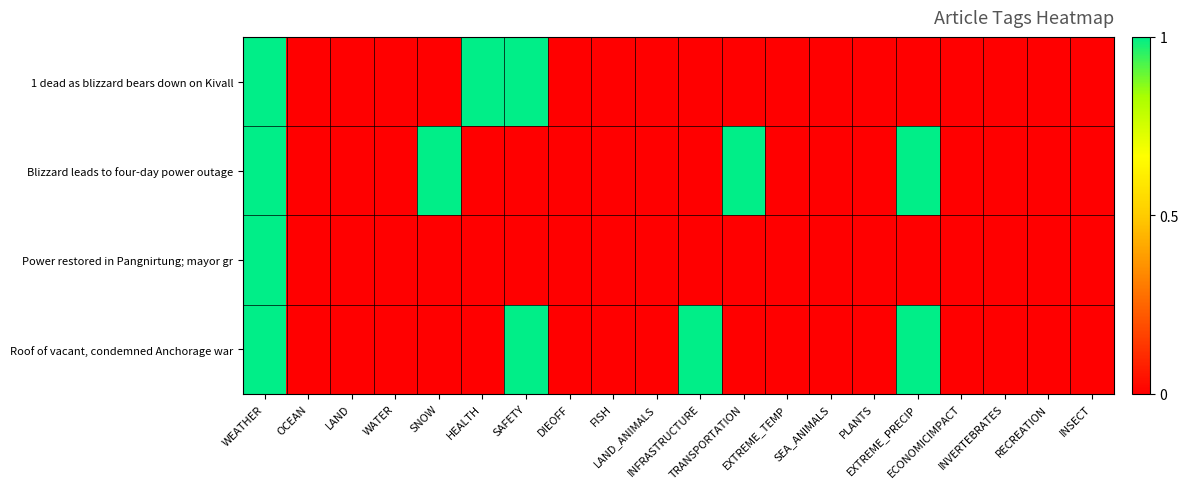

Reading left to right, transcribe all the data shown in this chart.

1 dead as blizzard bears down on Kivall: WEATHER=1	OCEAN=0	LAND=0	WATER=0	SNOW=0	HEALTH=1	SAFETY=1	DIEOFF=0	FISH=0	LAND_ANIMALS=0	INFRASTRUCTURE=0	TRANSPORTATION=0	EXTREME_TEMP=0	SEA_ANIMALS=0	PLANTS=0	EXTREME_PRECIP=0	ECONOMICIMPACT=0	INVERTEBRATES=0	RECREATION=0	INSECT=0
Blizzard leads to four-day power outage: WEATHER=1	OCEAN=0	LAND=0	WATER=0	SNOW=1	HEALTH=0	SAFETY=0	DIEOFF=0	FISH=0	LAND_ANIMALS=0	INFRASTRUCTURE=0	TRANSPORTATION=1	EXTREME_TEMP=0	SEA_ANIMALS=0	PLANTS=0	EXTREME_PRECIP=1	ECONOMICIMPACT=0	INVERTEBRATES=0	RECREATION=0	INSECT=0
Power restored in Pangnirtung; mayor gr: WEATHER=1	OCEAN=0	LAND=0	WATER=0	SNOW=0	HEALTH=0	SAFETY=0	DIEOFF=0	FISH=0	LAND_ANIMALS=0	INFRASTRUCTURE=0	TRANSPORTATION=0	EXTREME_TEMP=0	SEA_ANIMALS=0	PLANTS=0	EXTREME_PRECIP=0	ECONOMICIMPACT=0	INVERTEBRATES=0	RECREATION=0	INSECT=0
Roof of vacant, condemned Anchorage war: WEATHER=1	OCEAN=0	LAND=0	WATER=0	SNOW=0	HEALTH=0	SAFETY=1	DIEOFF=0	FISH=0	LAND_ANIMALS=0	INFRASTRUCTURE=1	TRANSPORTATION=0	EXTREME_TEMP=0	SEA_ANIMALS=0	PLANTS=0	EXTREME_PRECIP=1	ECONOMICIMPACT=0	INVERTEBRATES=0	RECREATION=0	INSECT=0